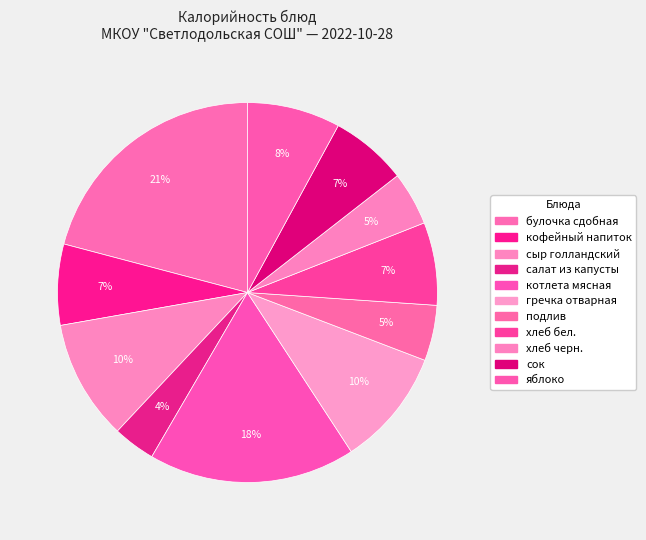

Count the number of slices in the pie.

11